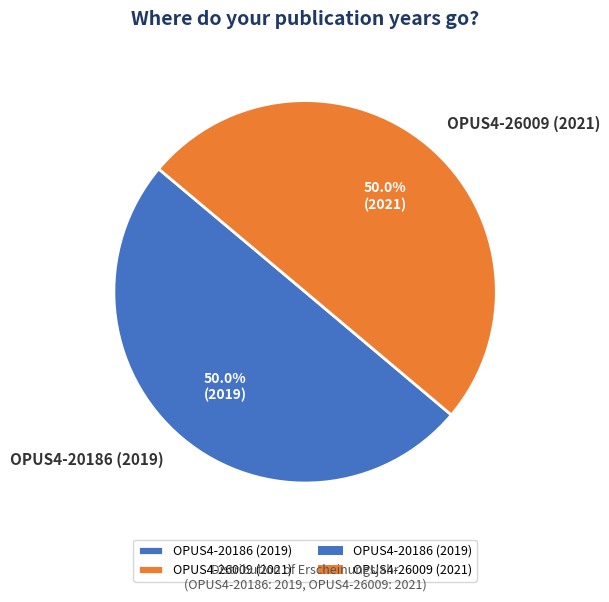

What percentage is the OPUS4-26009 (2021) slice, to the nearest percent?

50%